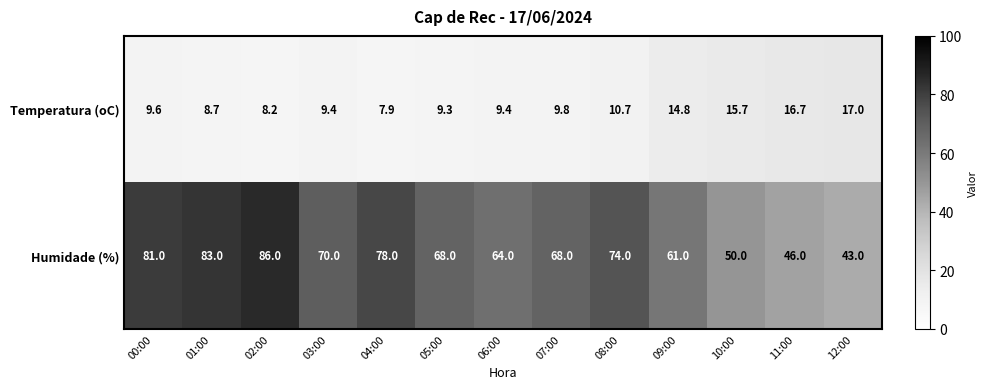

What is the sum of all Humidade (%) values?

872.0